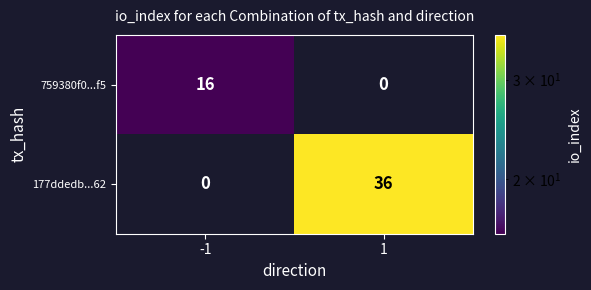

Which category has the highest value across all series?

1